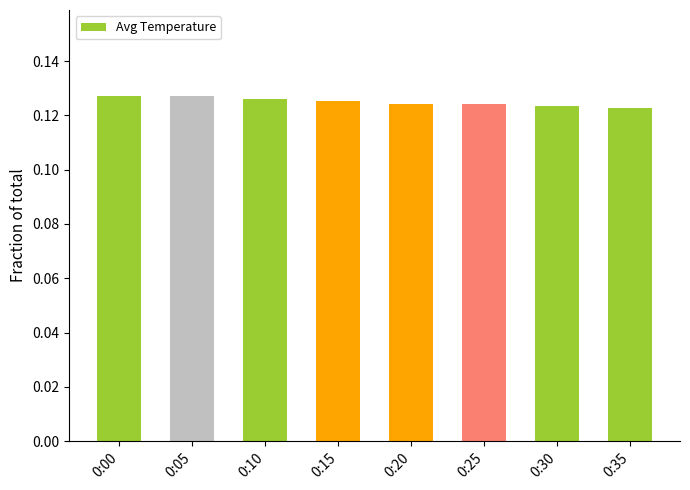

What is the sum of the values at 0:10 and 0:20?

0.3